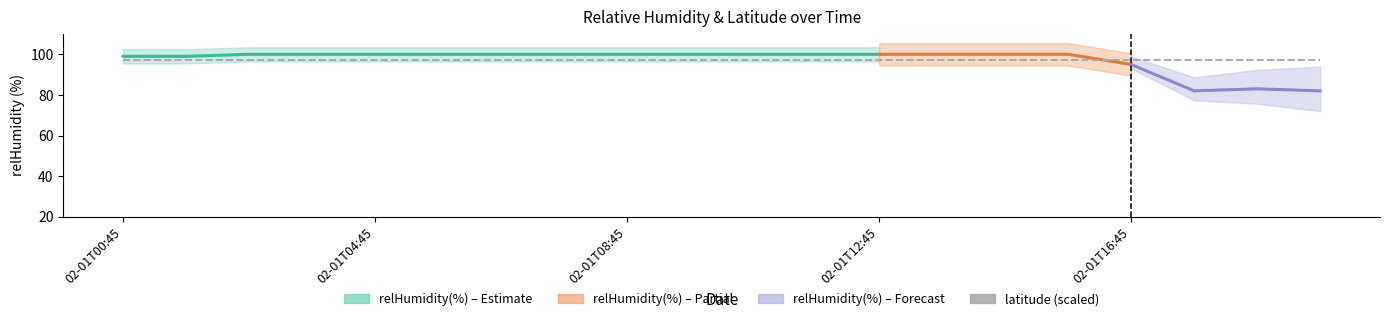

What is the sum of all latitude values?

595.8